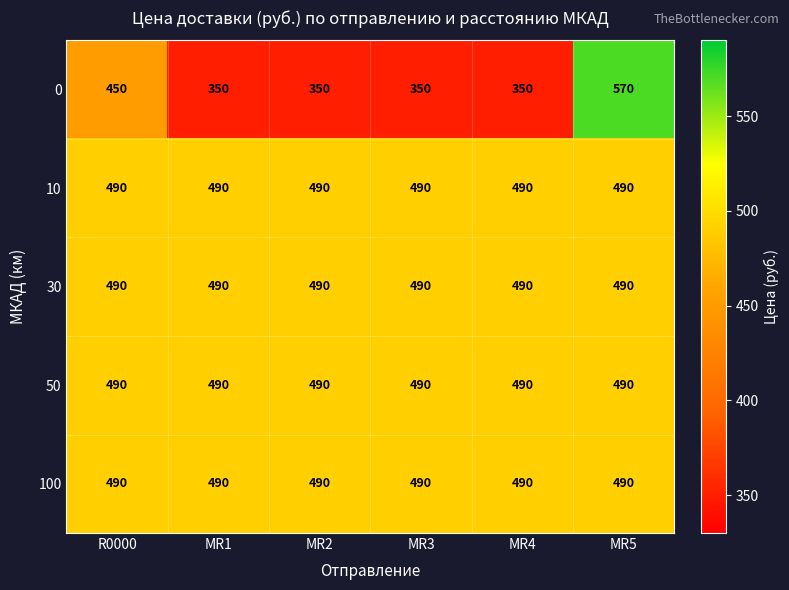

What is the spread (max minus min) of values at MR3?

140